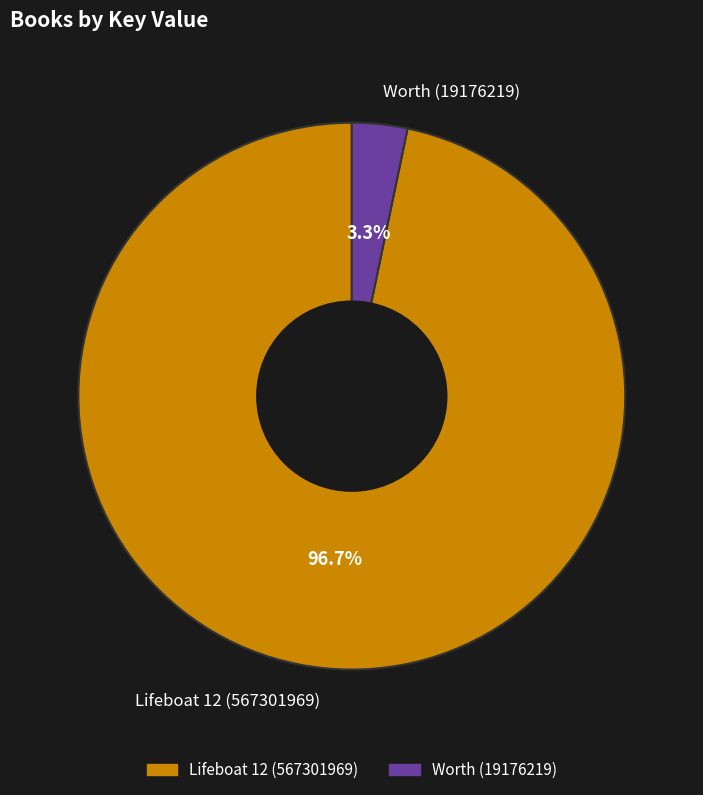

To the nearest percent, what is the difference between the largest and smallest slice percentages?

93%